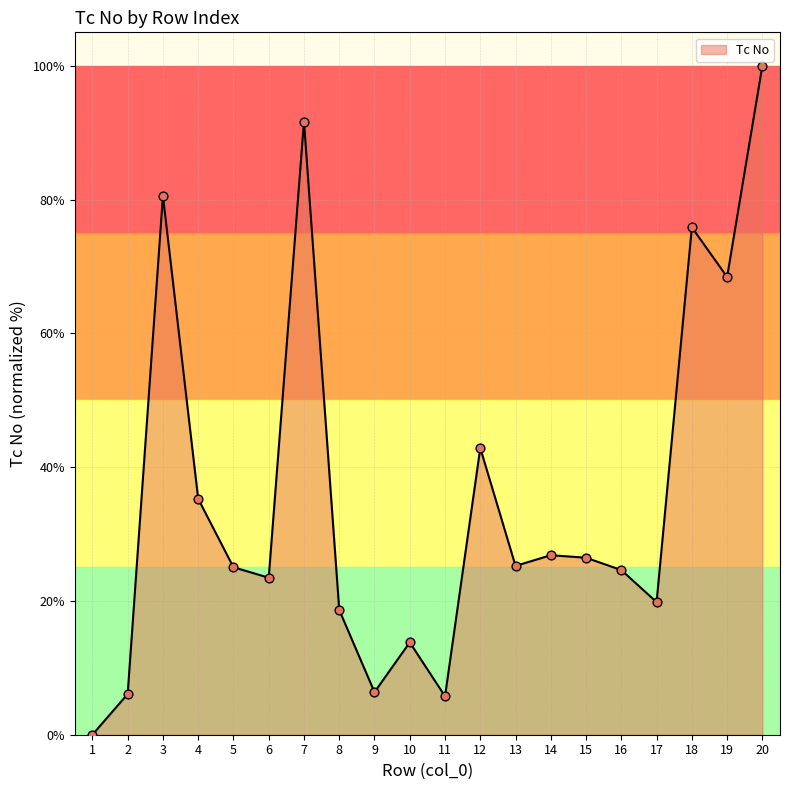

What is the change in value from 14 to 15?

-0.4